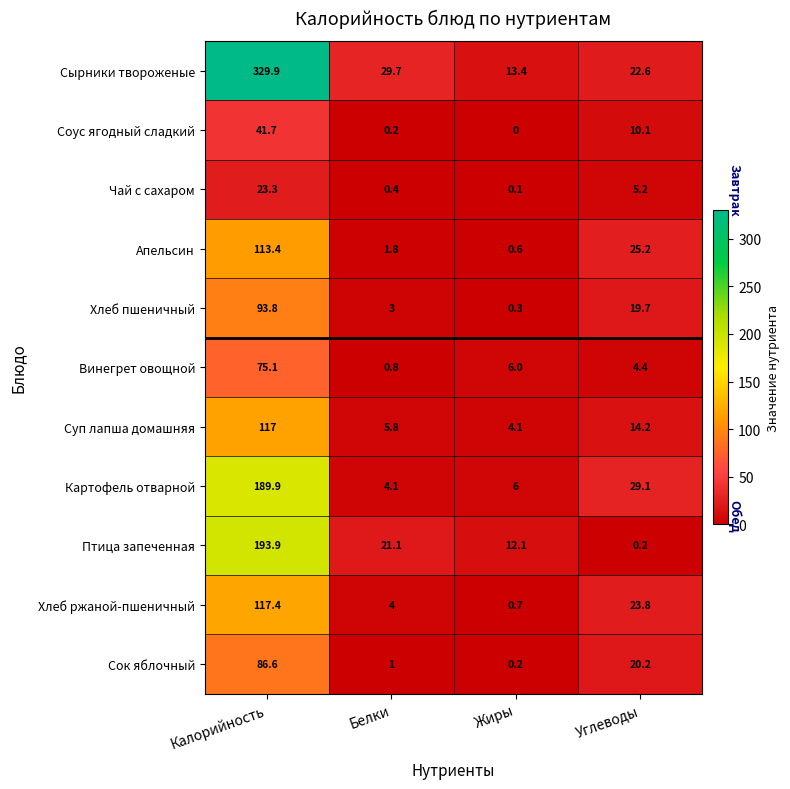

What is the total value across all series at Жиры?

43.5